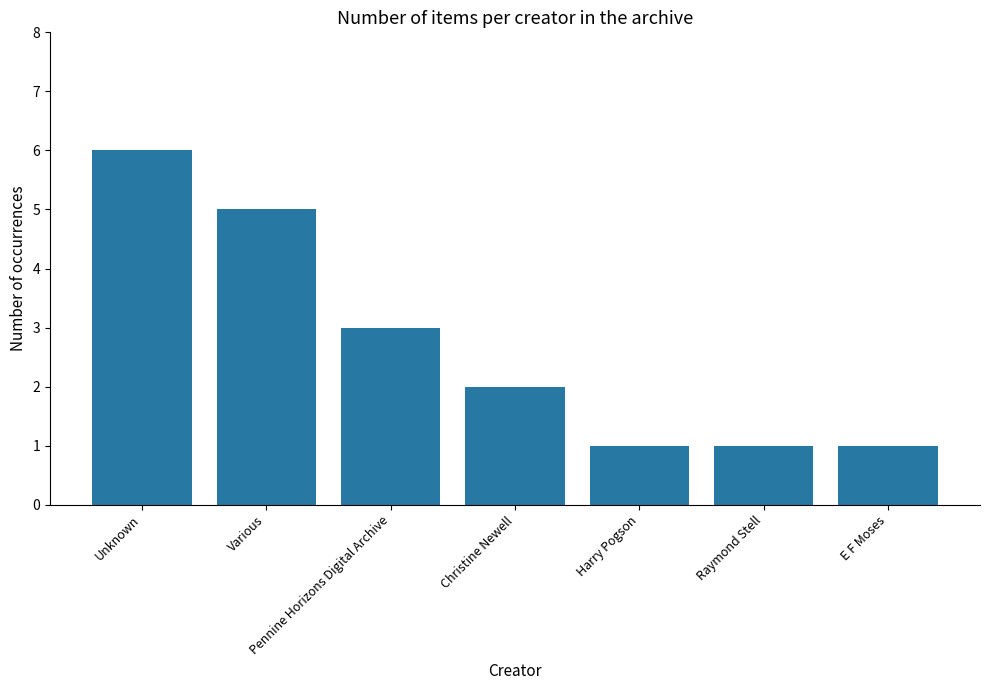

What is the greatest value displayed?

6